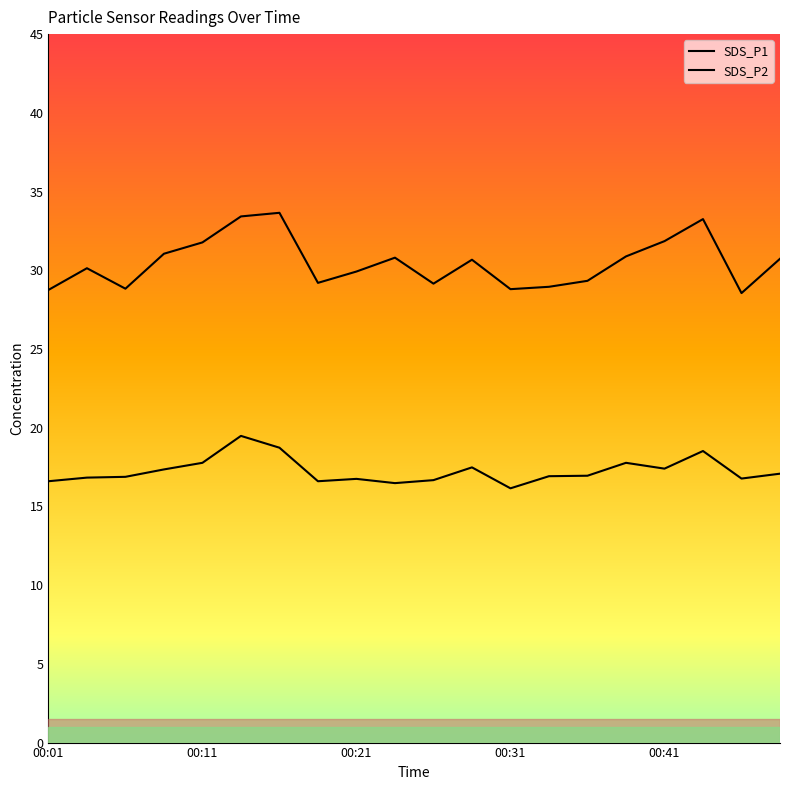

How many lines are shown in the chart?

2